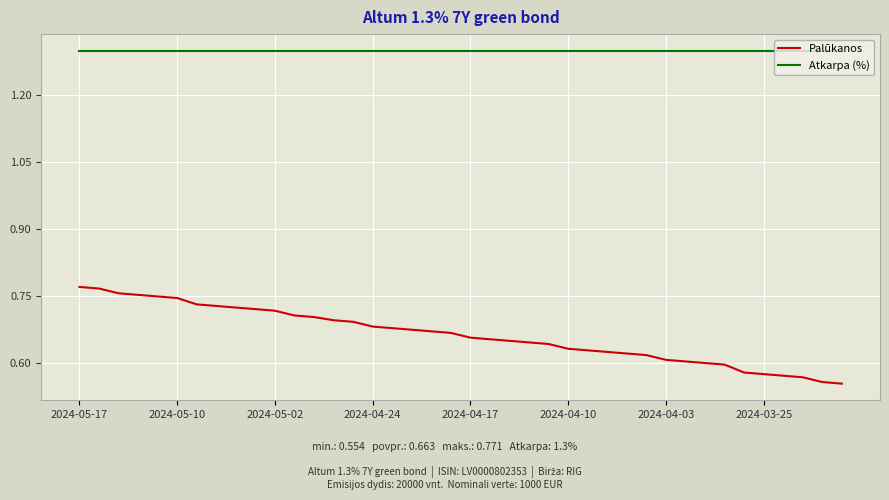

True or false: Atkarpa (%) and Palūkanos cross at least once.

False